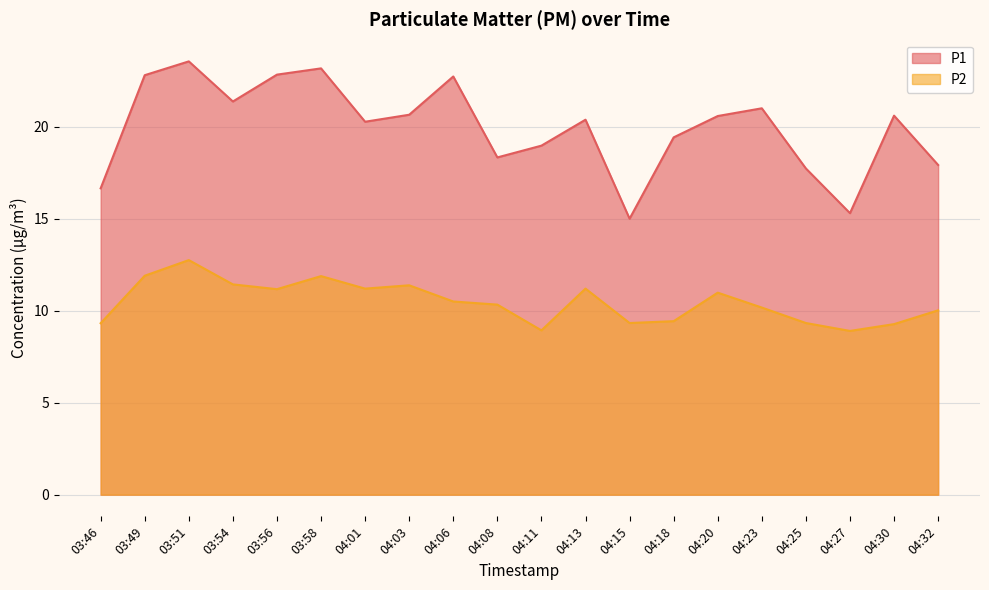

In P2, how many points are lower than both neighbors (excluding endpoints)?

5